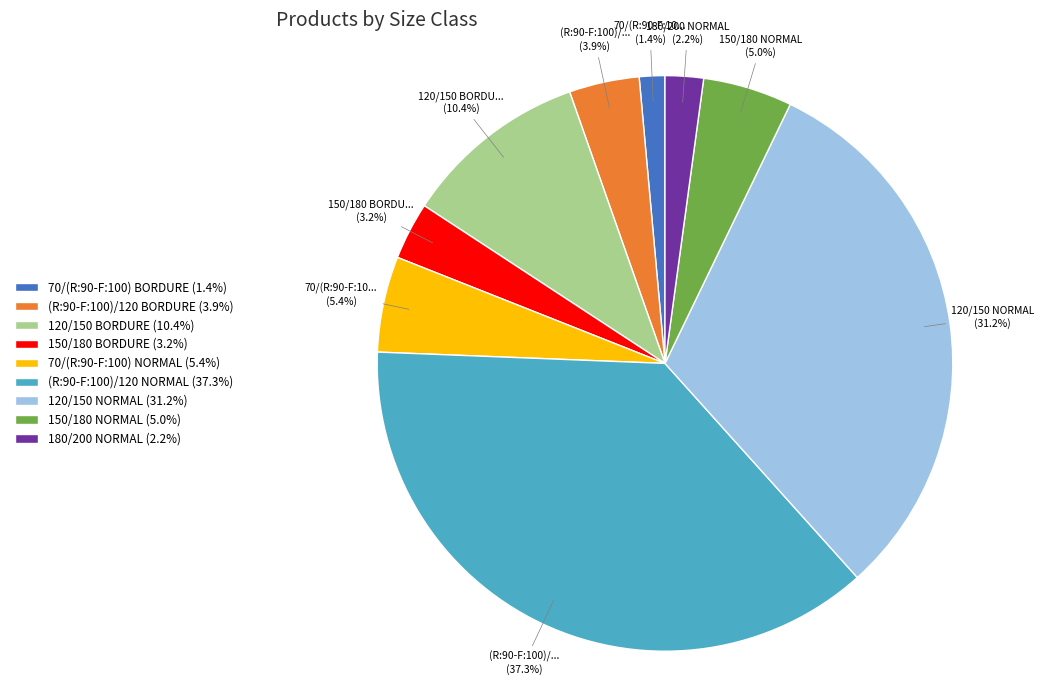

What is the largest slice in the pie chart?

(R:90-F:100)/120 NORMAL